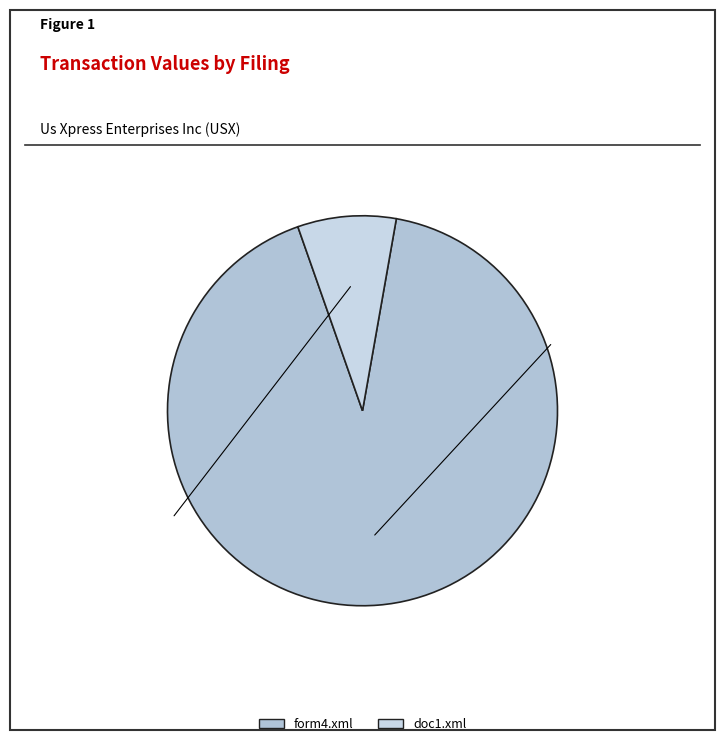

Count the number of slices in the pie.

2